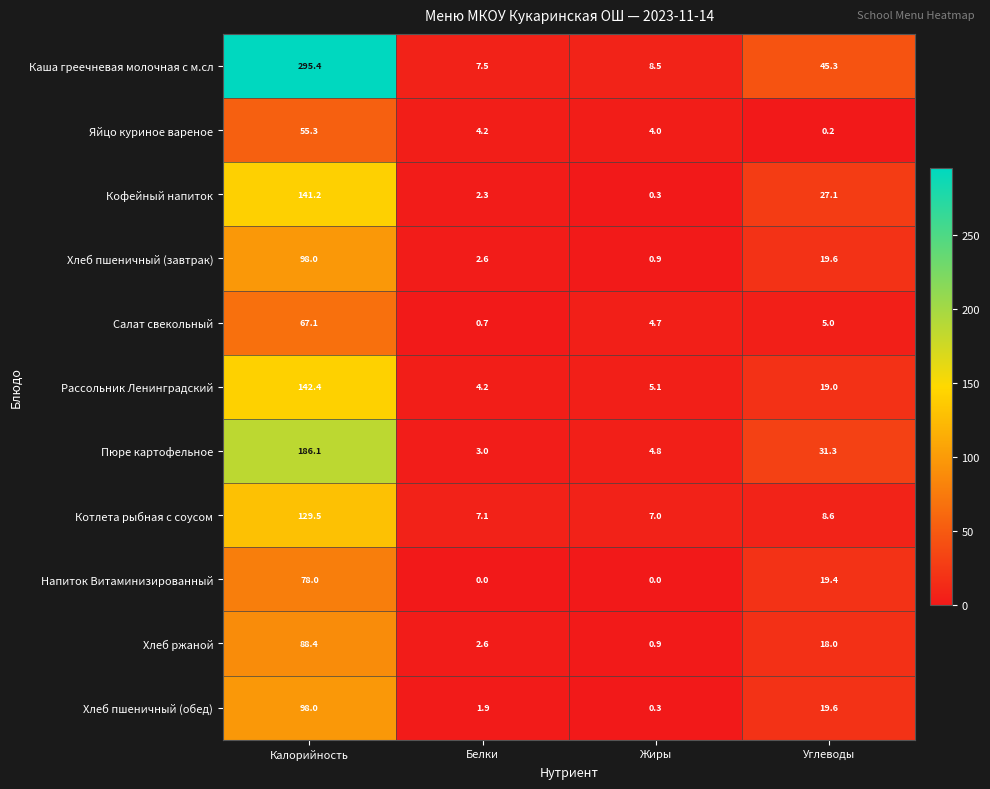

What is the lowest value of the Пюре картофельное series?

3.0